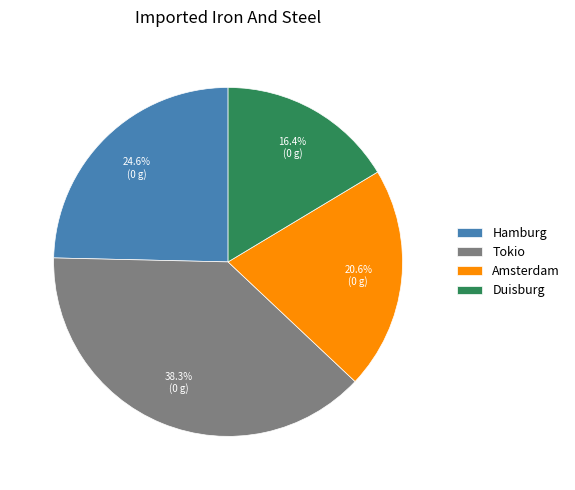

What percentage is the Duisburg slice, to the nearest percent?

16%